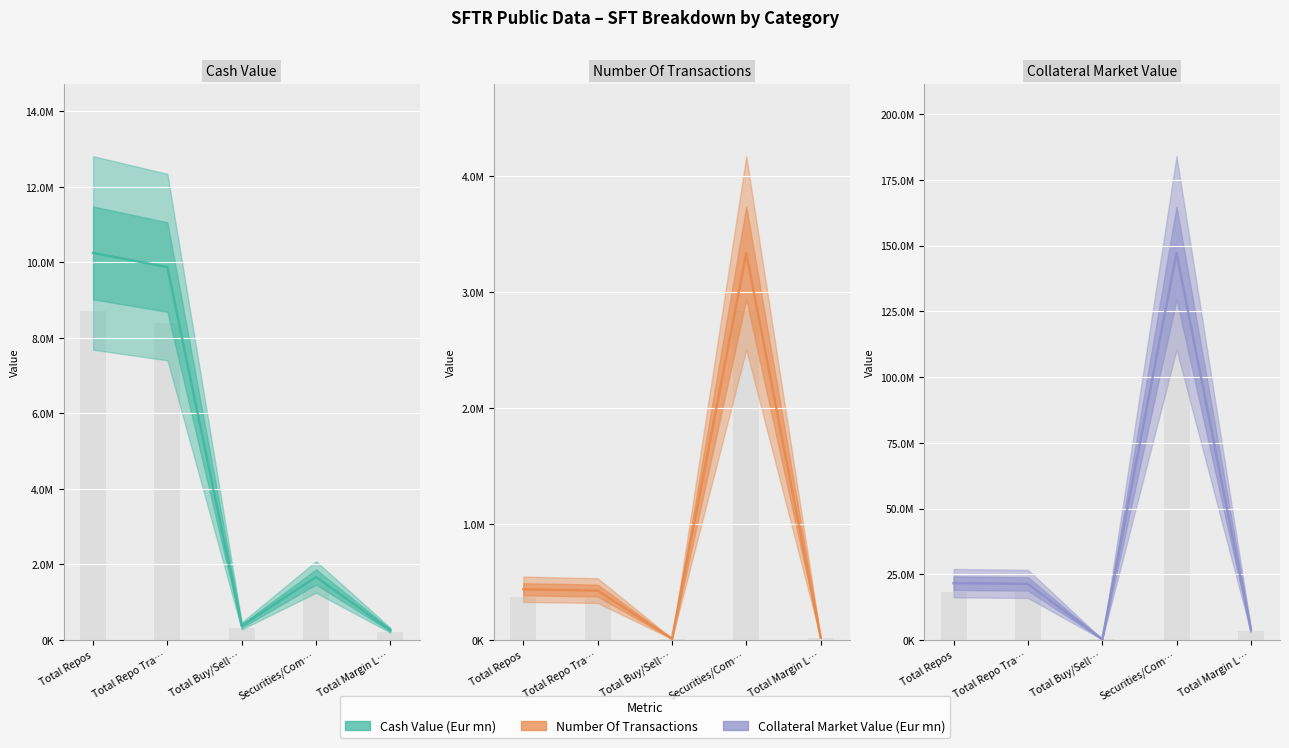

Which series has the largest total across all categories?

Collateral Market Value (Eur mn) (mid)